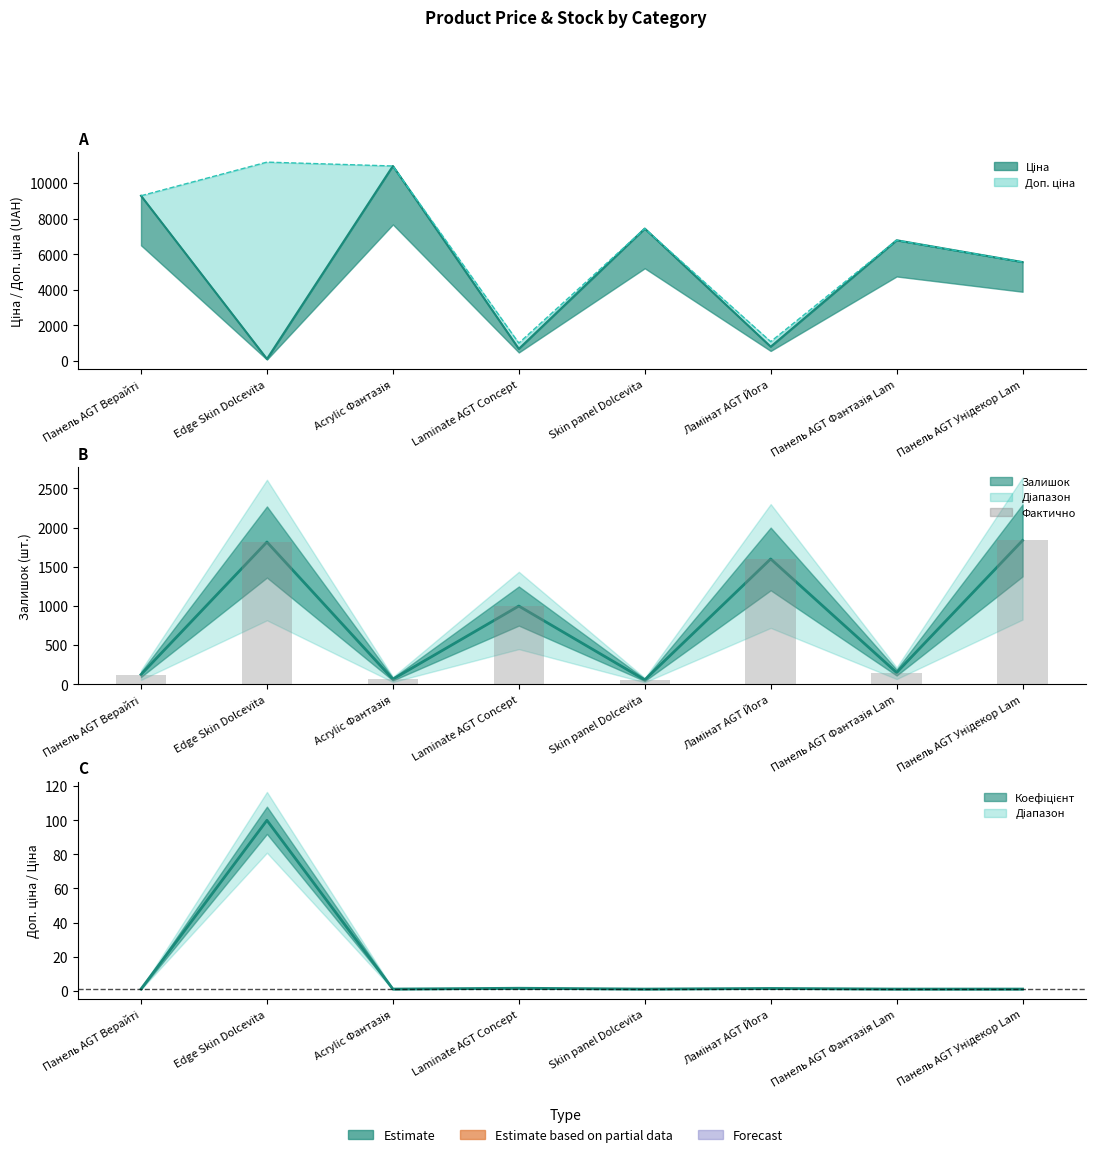

What is the label of the 8th bar from the right?

Панель AGT Верайті